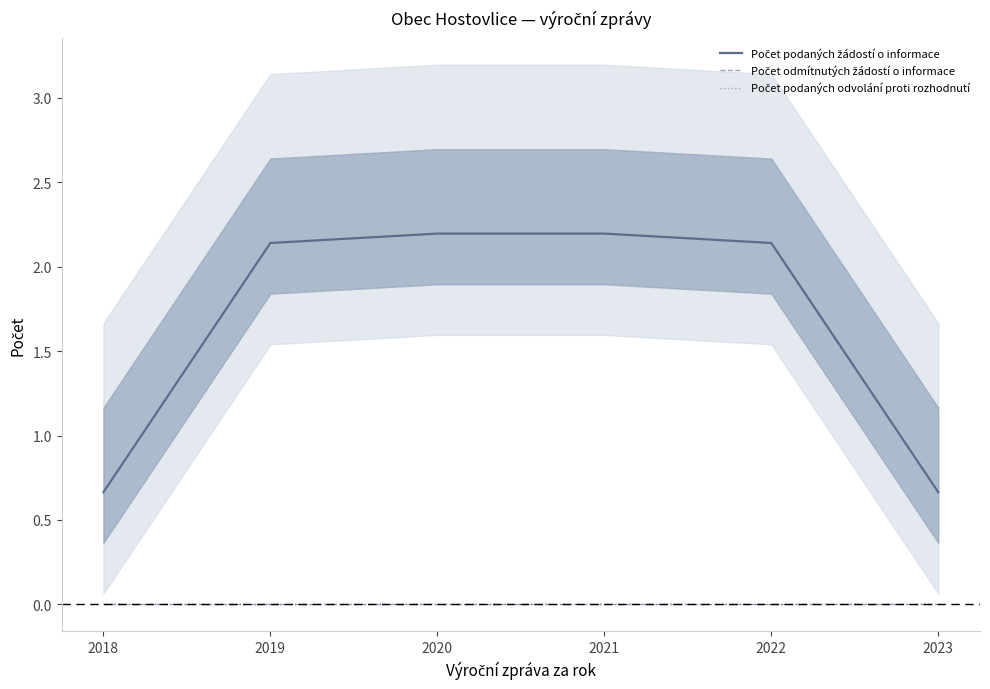

What is the sum of the Počet podaných žádostí o informace values at 2020 and 2018?

2.9